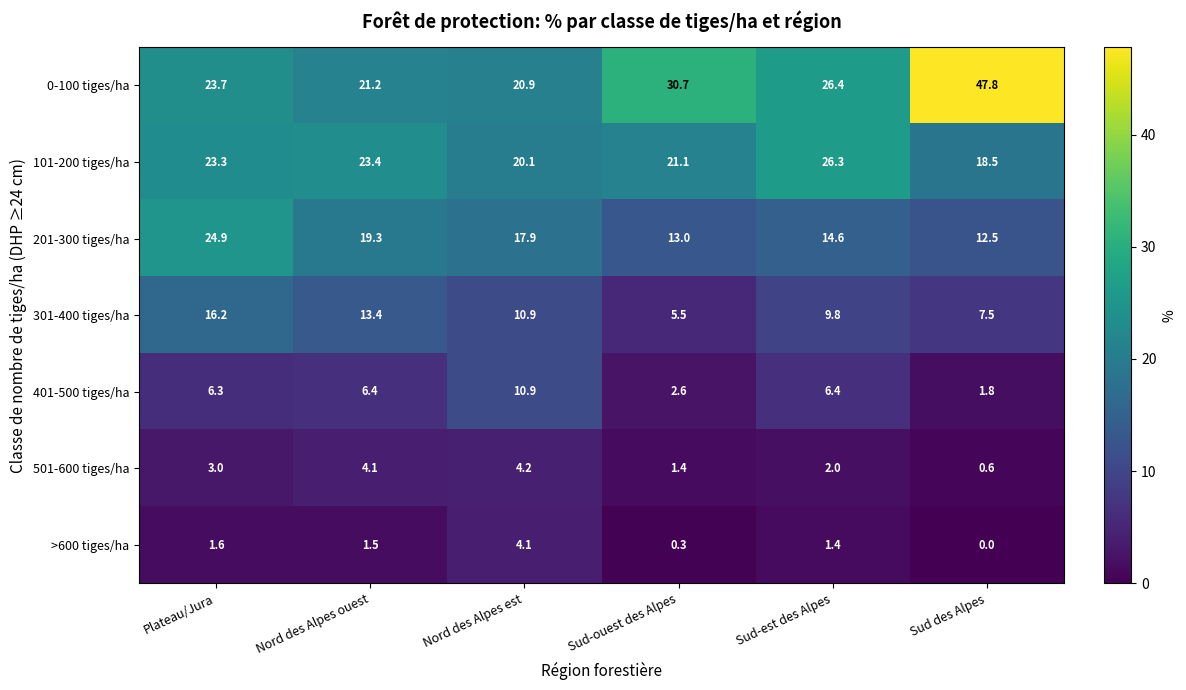

What is the difference between the maximum and minimum values in the 0-100 tiges/ha series?

26.9